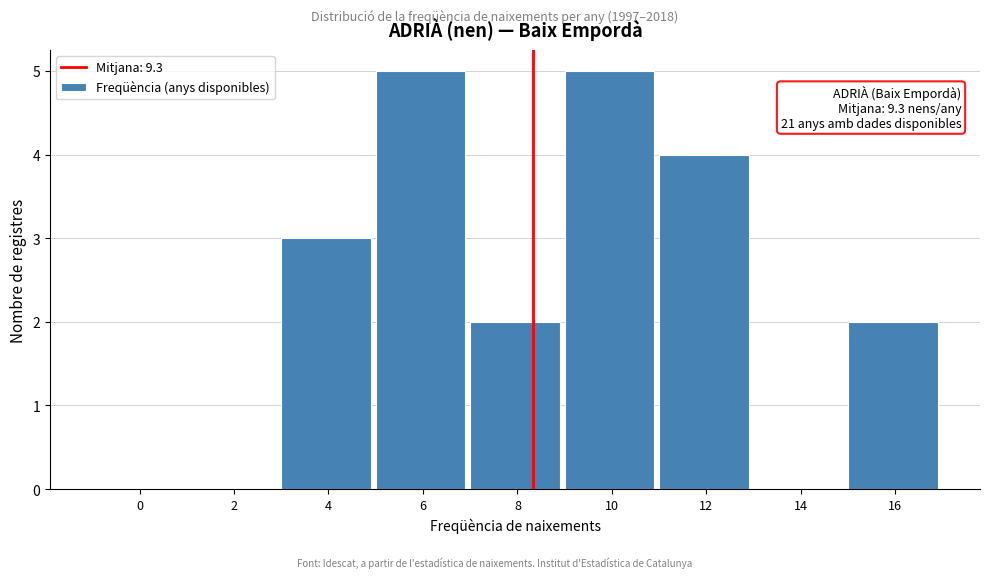

Reading left to right, extract all data points from this chart.

0=0	2=0	4=3	6=5	8=2	10=5	12=4	14=0	16=2